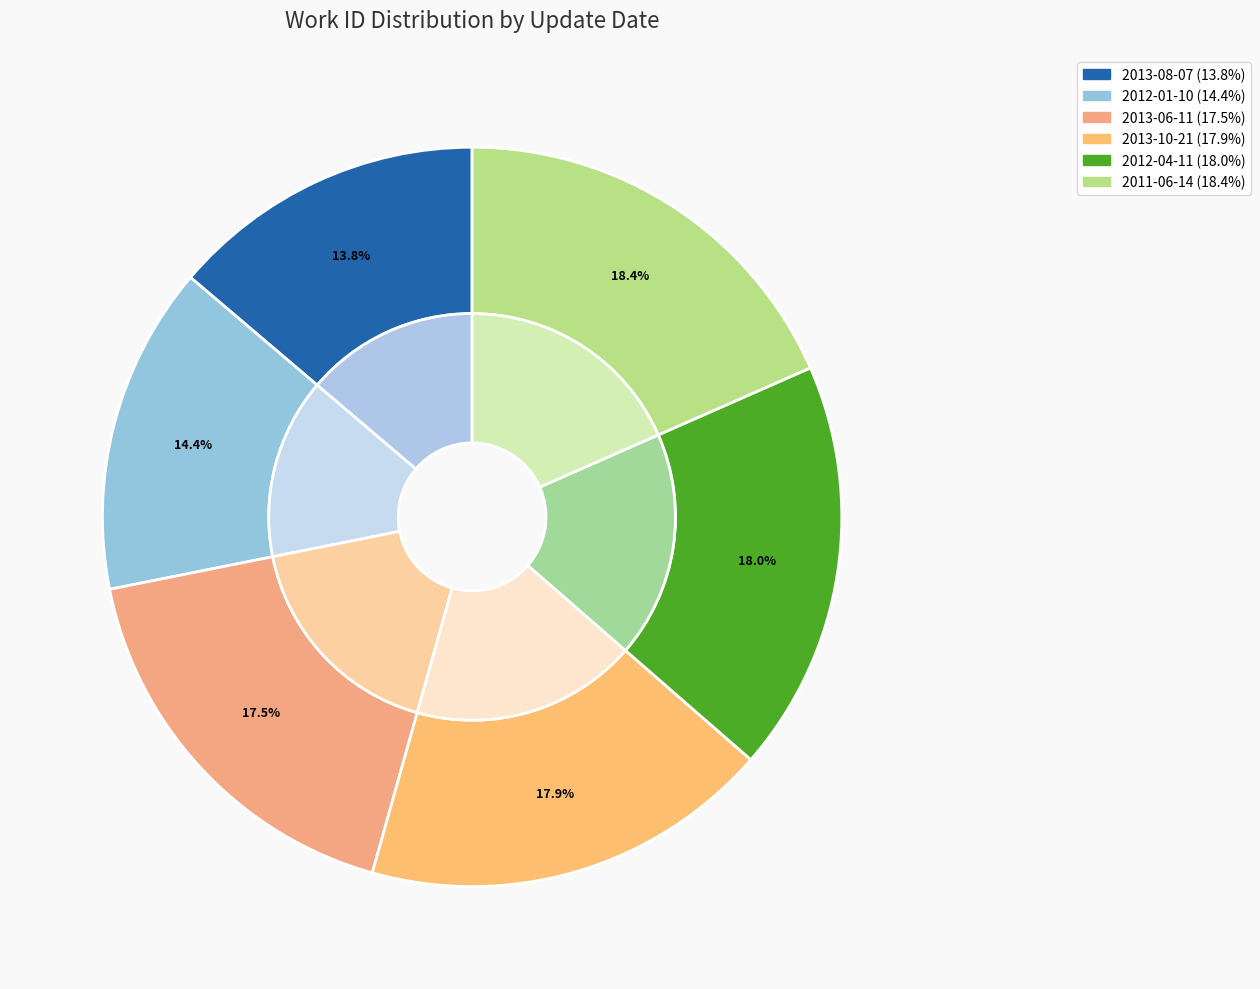

Does 2012-04-11 account for over 50% of the chart?

No